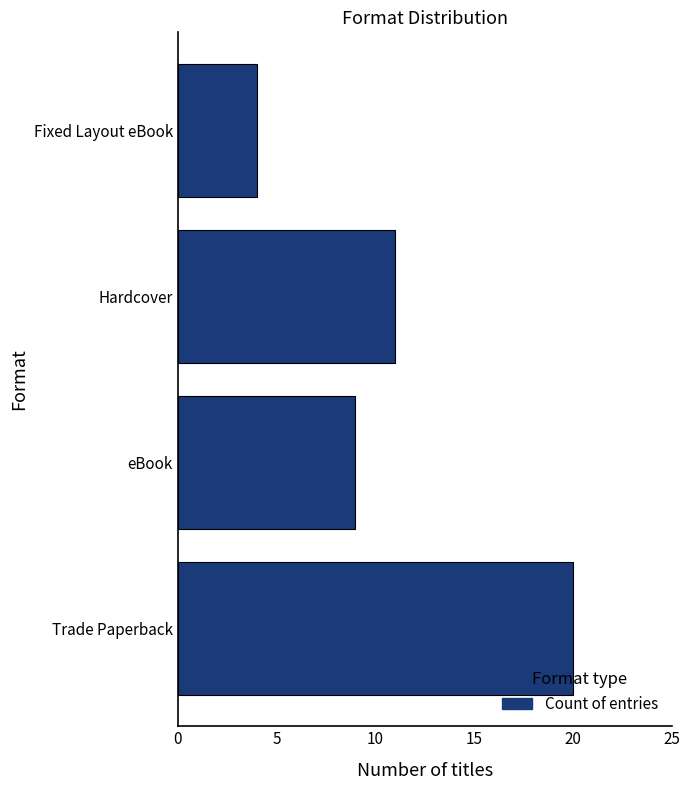

Approximately how many times larger is the value at Trade Paperback compared to Fixed Layout eBook?

5.0